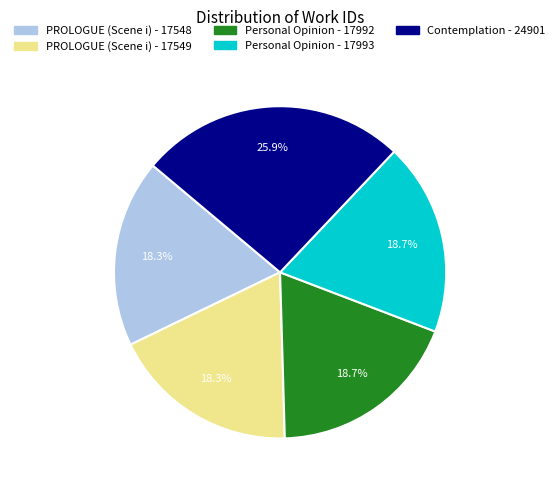

Do PROLOGUE (Scene i) - 17548 and Personal Opinion - 17992 together represent more than half of the pie?

No